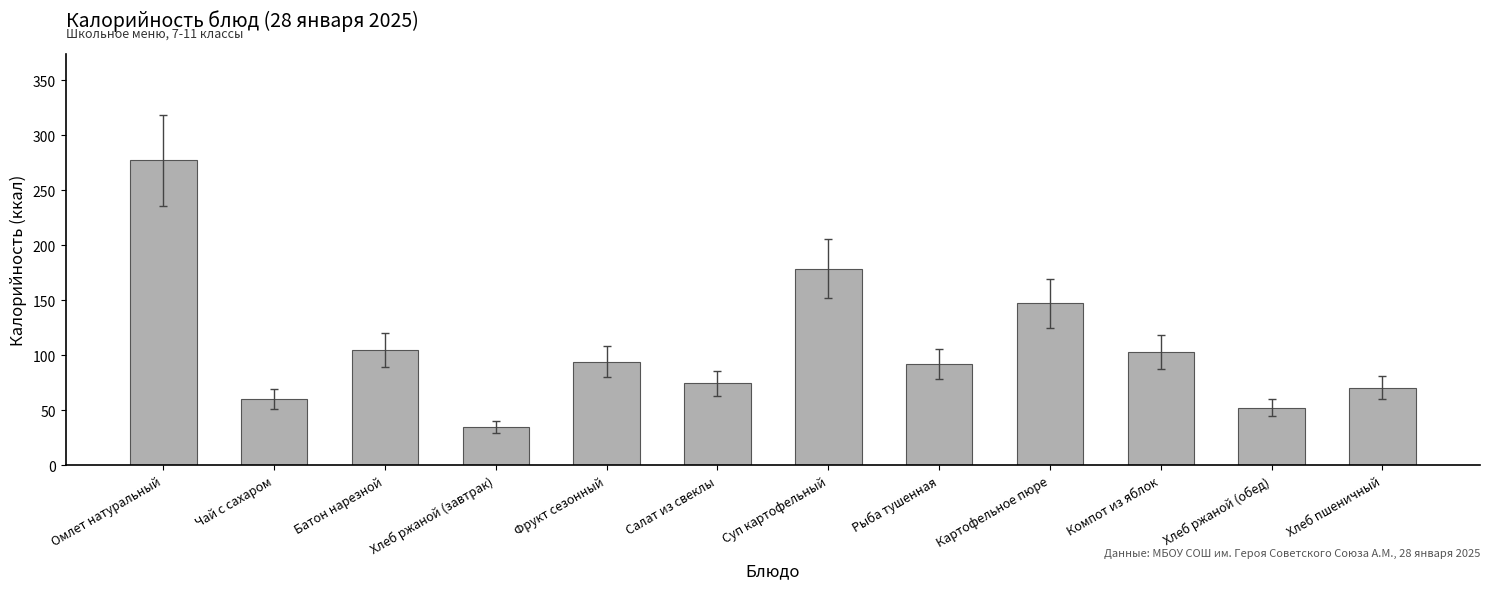

What is the sum of the values at Омлет натуральный and Хлеб ржаной (обед)?

329.4